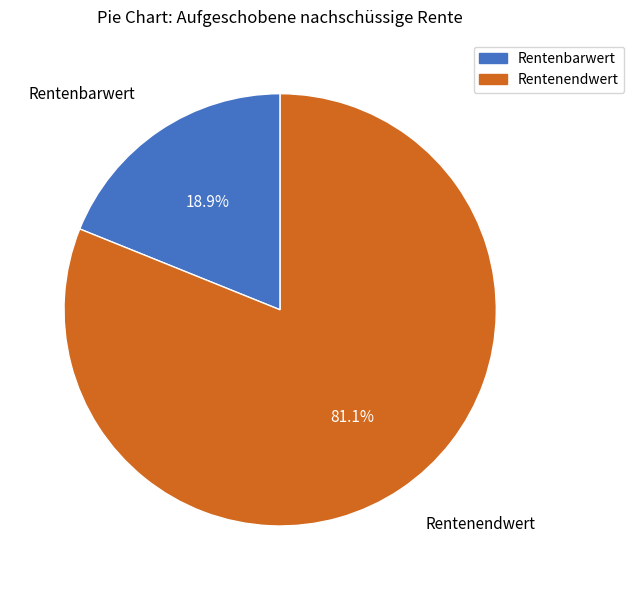

Between Rentenendwert and Rentenbarwert, which is larger?

Rentenendwert